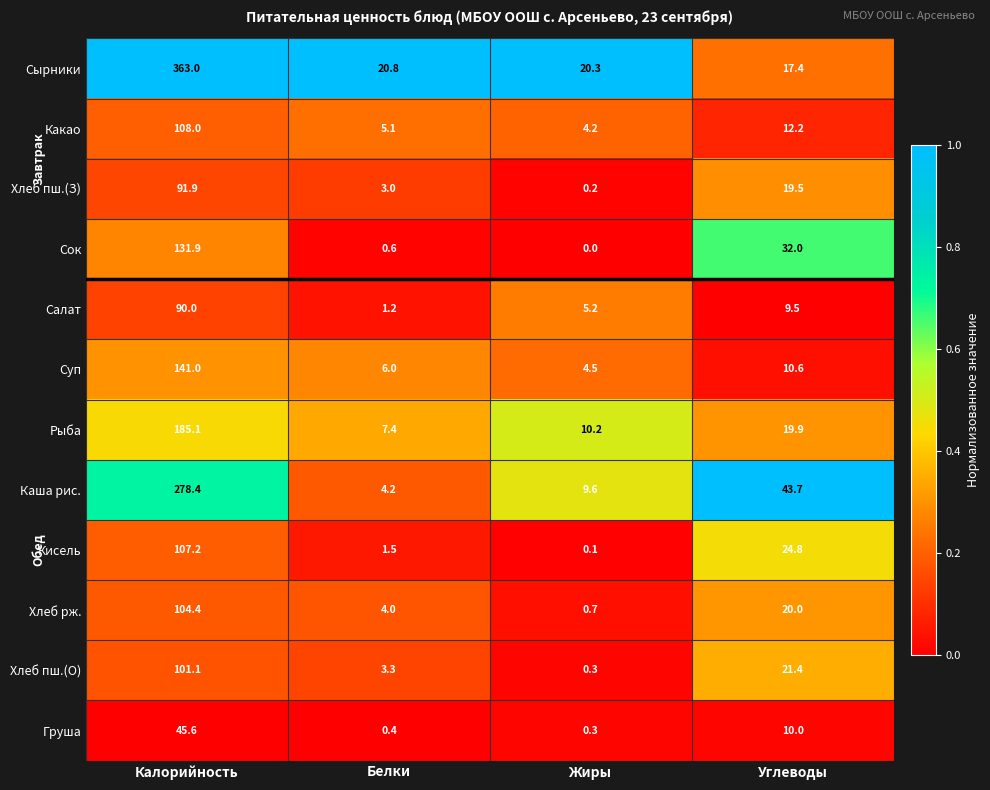

What is the difference between the Сырники values at Углеводы and Белки?

3.4